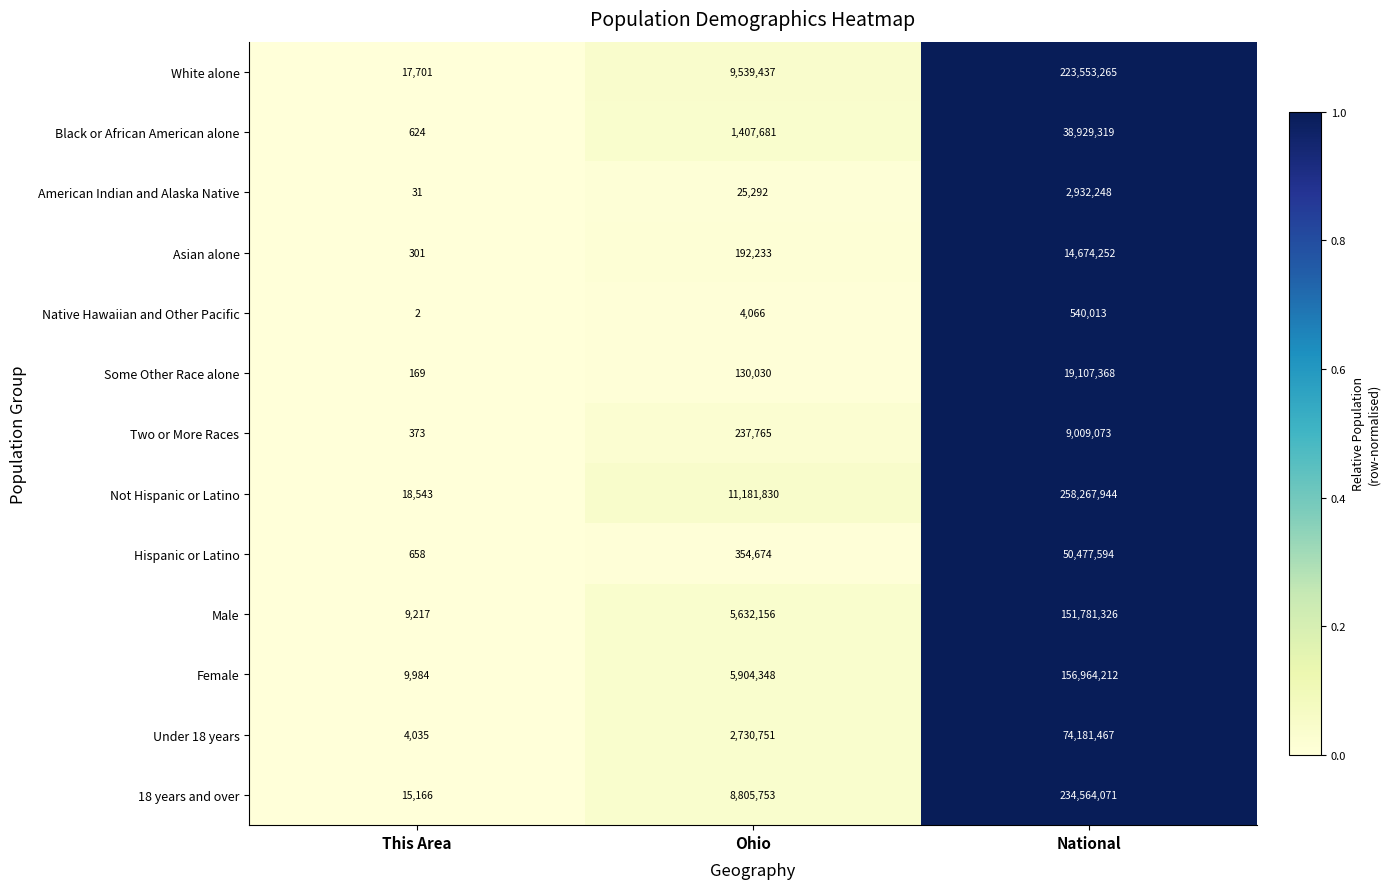

What is the maximum value for Not Hispanic or Latino?

258267944